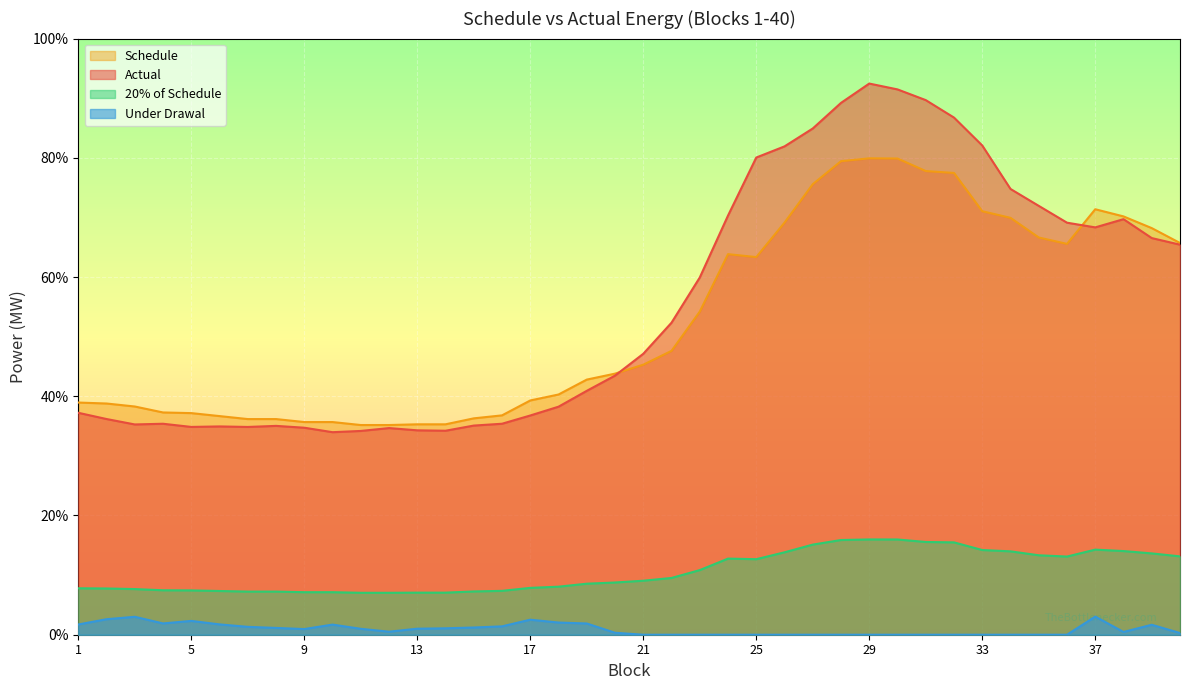

The value of Schedule at 31 is 38.9. True or false?

True